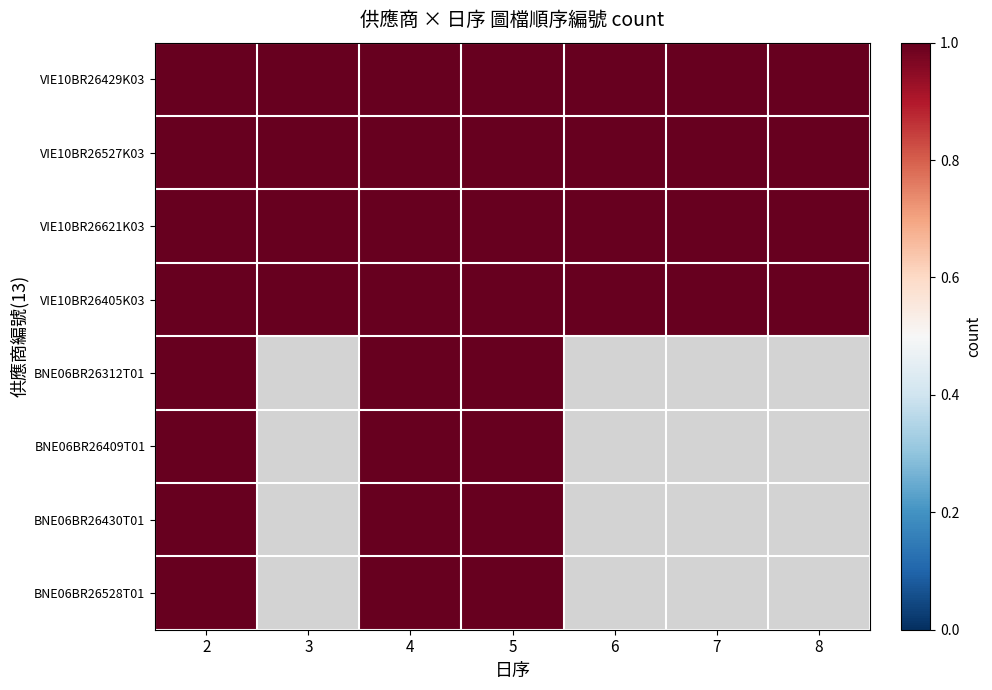

How many categories are shown in the chart?

7